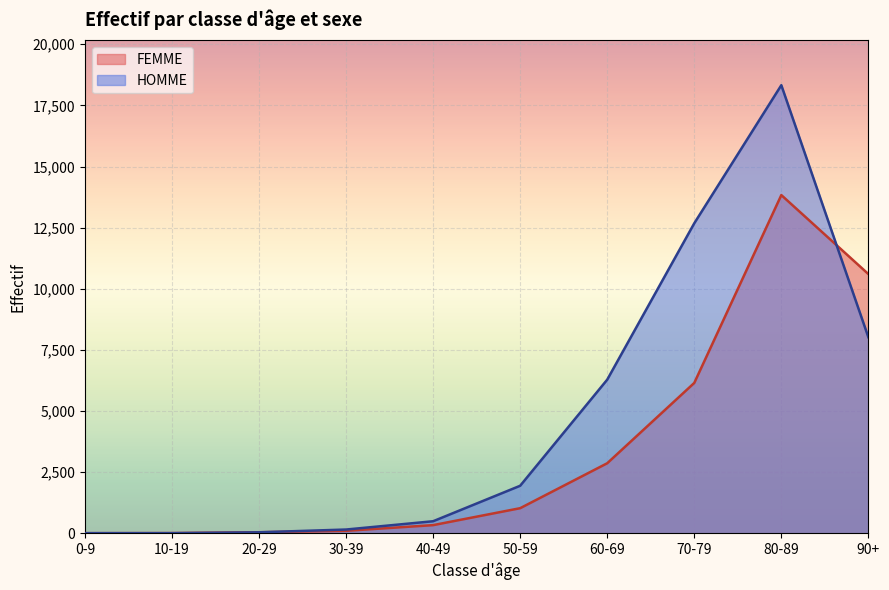

What is the value of the HOMME point at the 1st from the left?

3